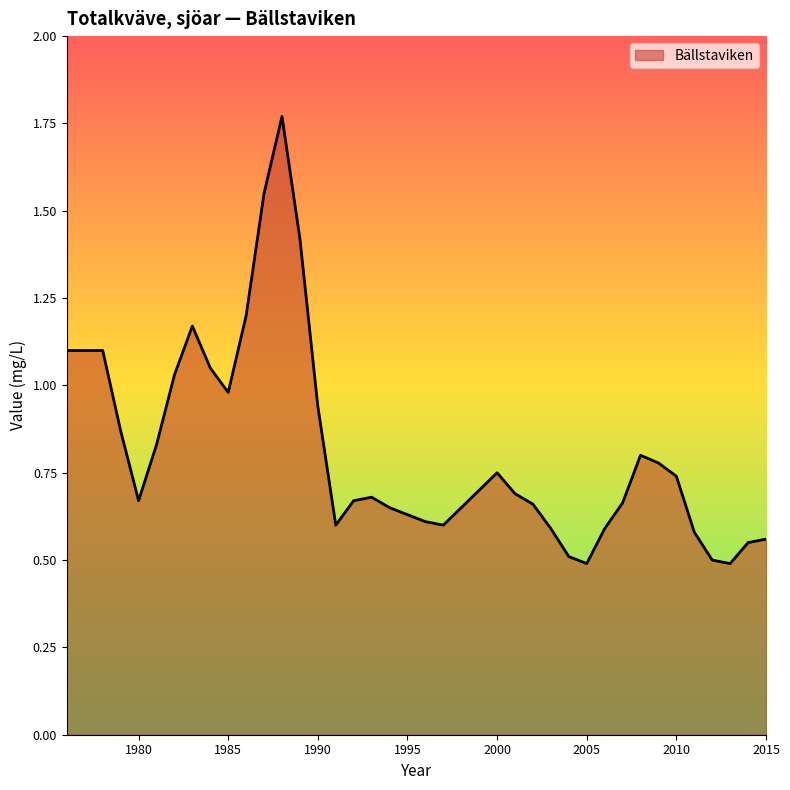

How many lines are shown in the chart?

1